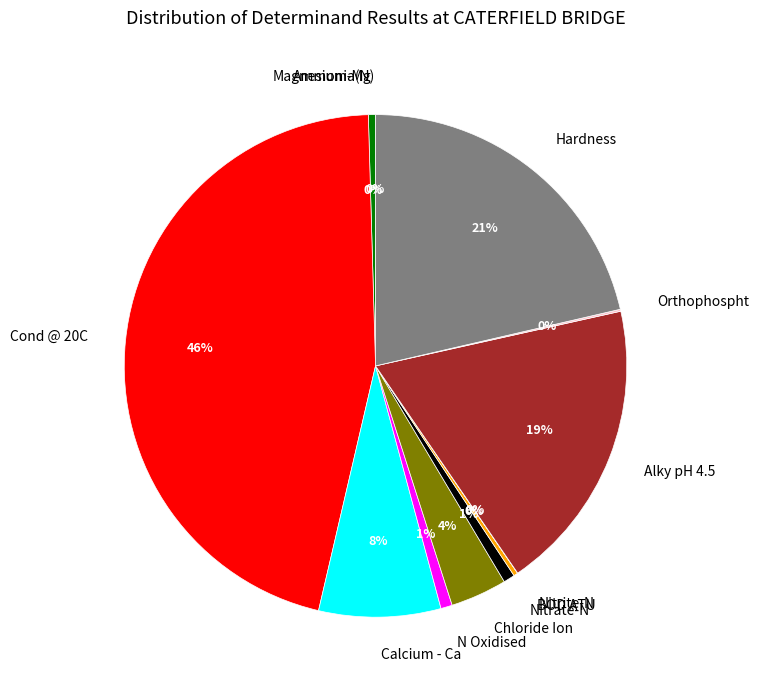

To the nearest percent, what is the difference between the largest and smallest slice percentages?

46%